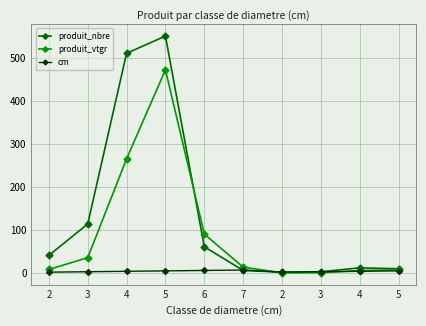

Does the chart have visible grid lines?

Yes